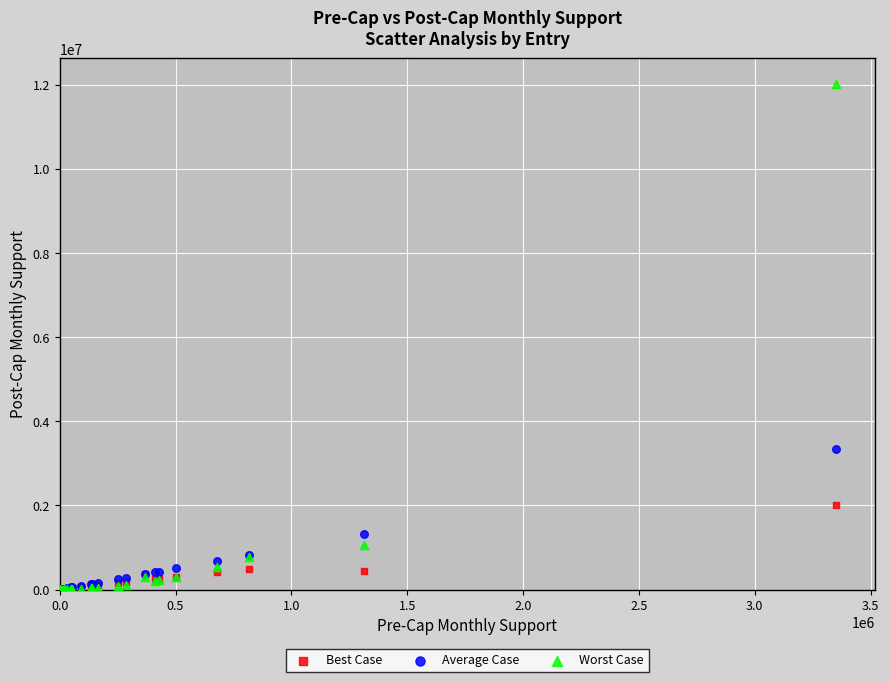

Which series reaches the maximum Y coordinate?

Worst Case